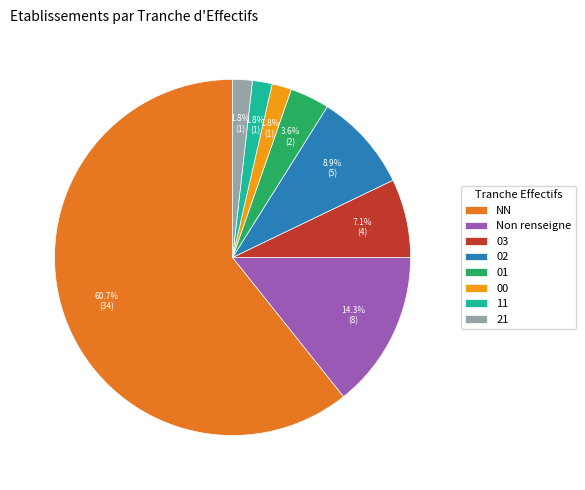

Does NN represent more than half of the total?

Yes